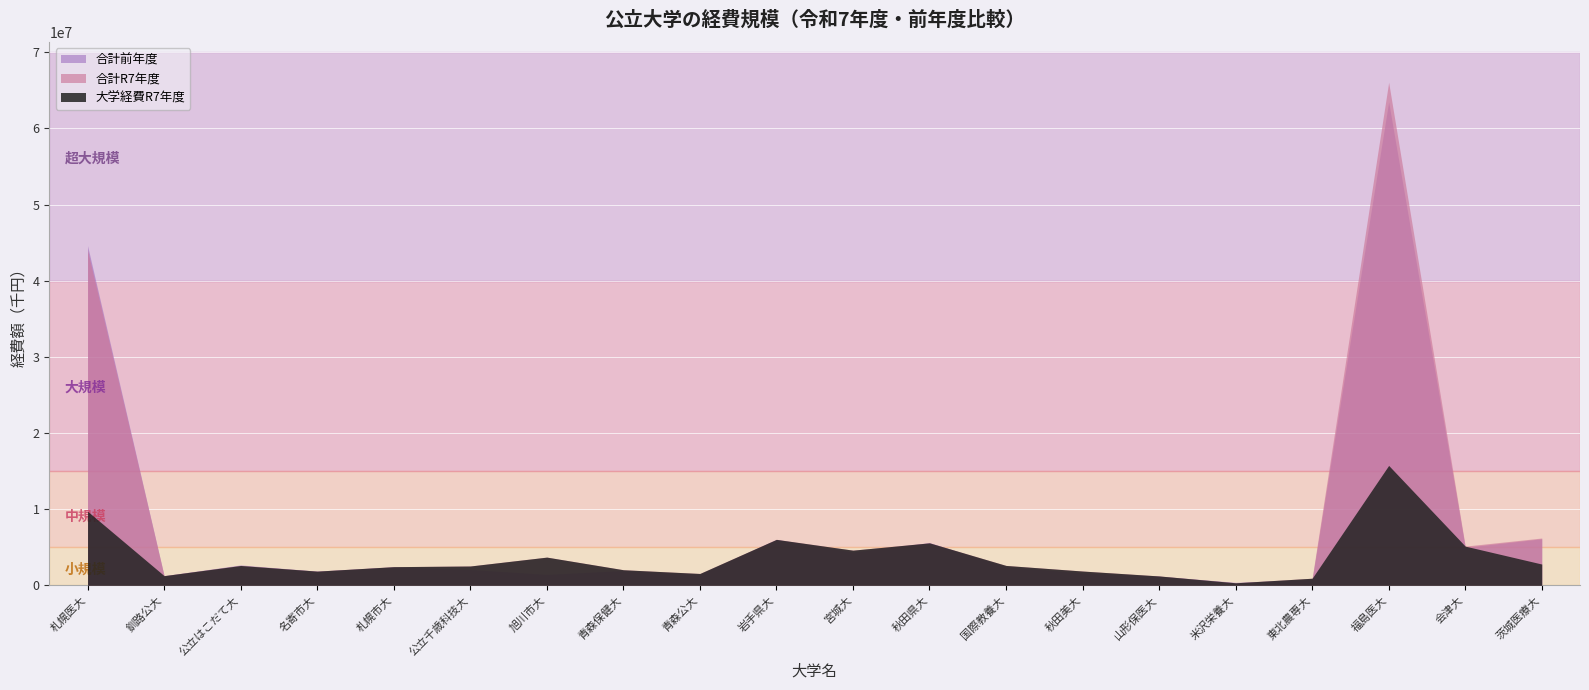

How many interior local valleys does the 合計前年度 series have?

7